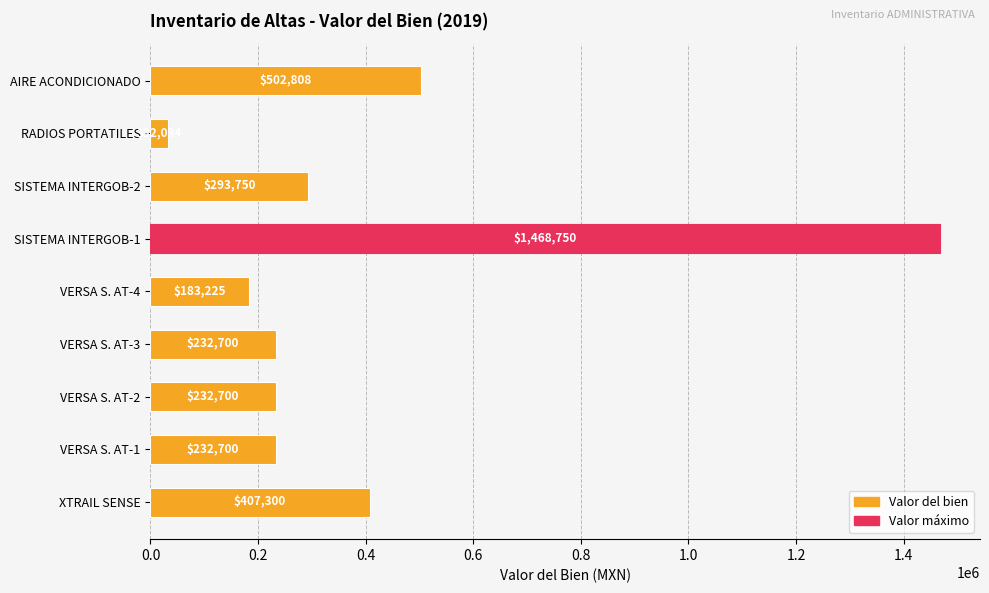

How many bars are there in total?

9